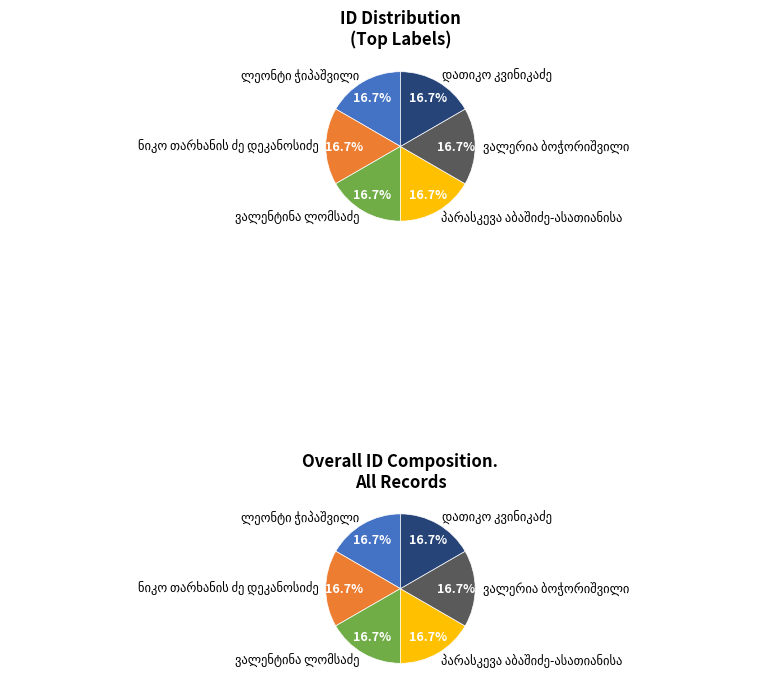

Is there any slice that represents more than half of the pie?

No